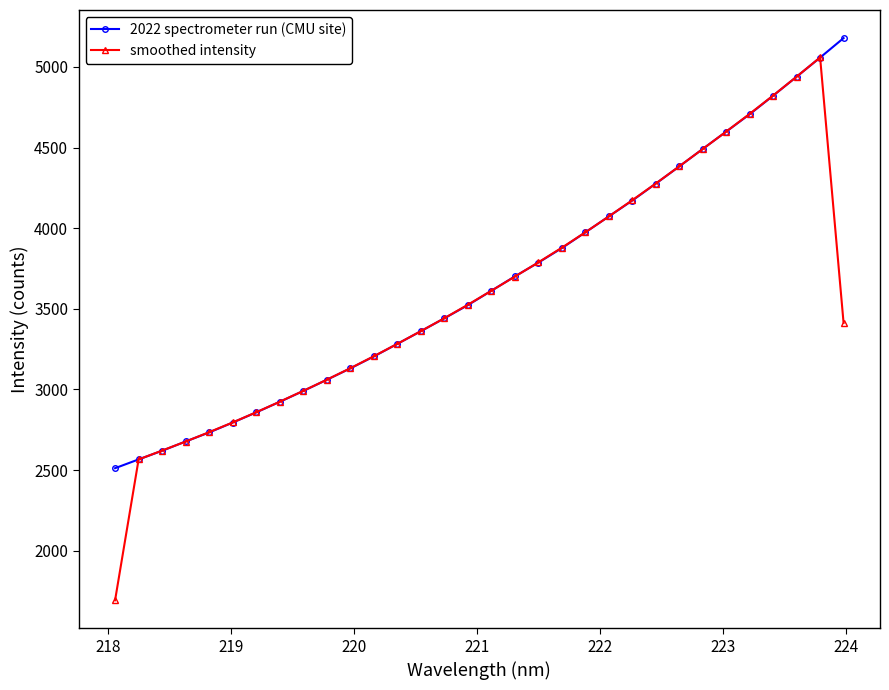

Which series has the largest range (max minus min)?

smoothed intensity